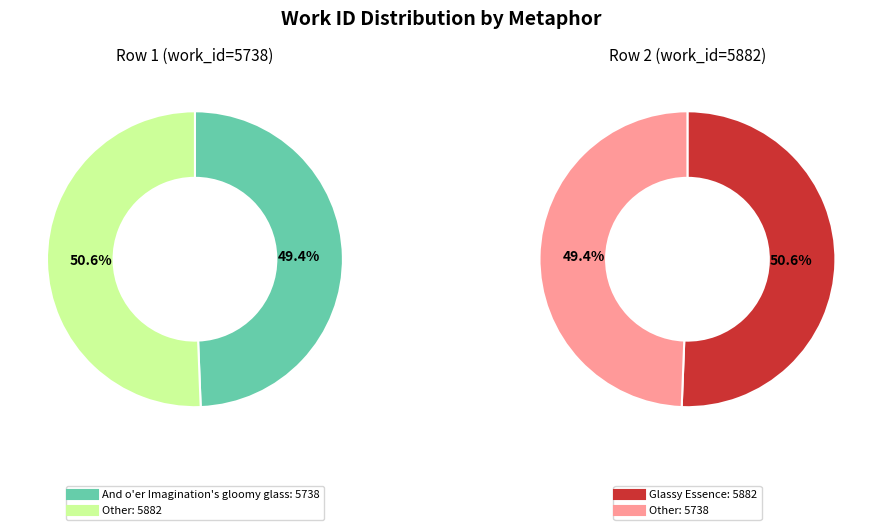

Is there a majority slice in this chart?

Yes